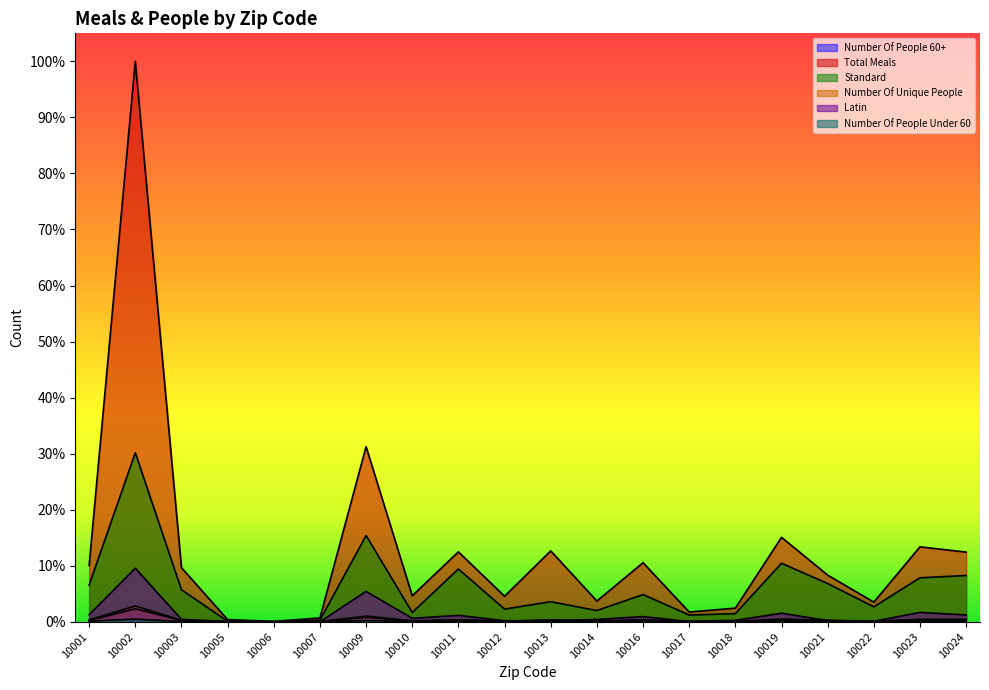

What are all the series names shown in the legend?

Number Of People 60+, Total Meals, Standard, Number Of Unique People, Latin, Number Of People Under 60